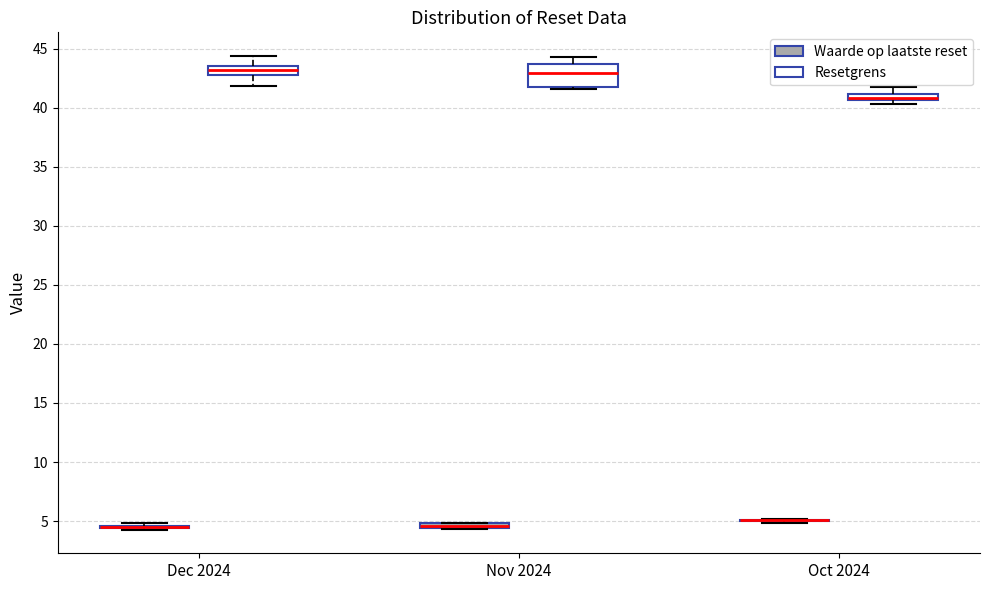

Which box is the tallest, from its lower edge to its upper edge?

Nov 2024 (Resetgrens)